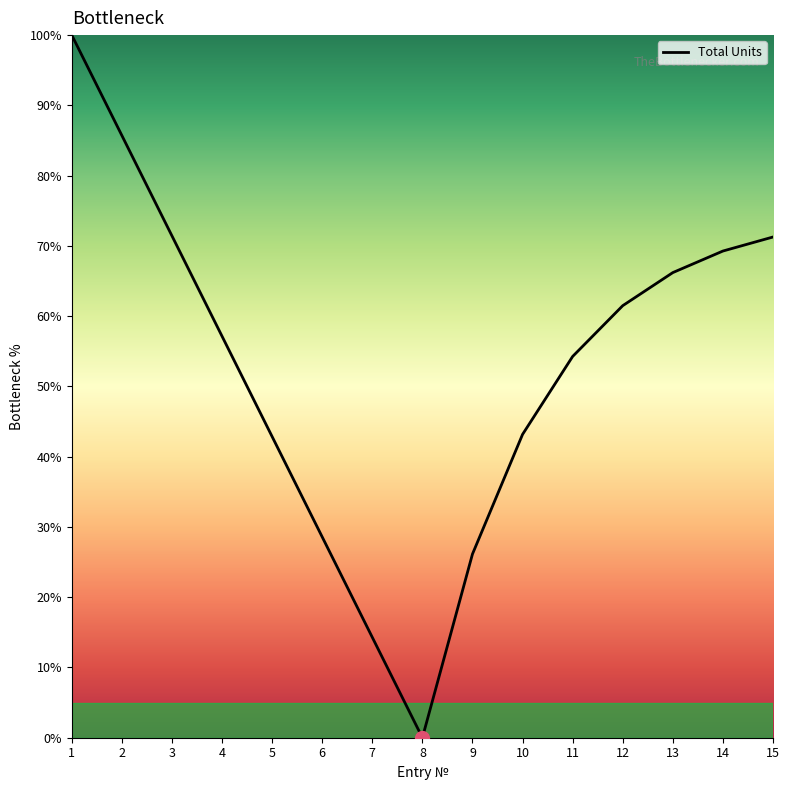

What is the sum of the values at 14 and 7?

83.6